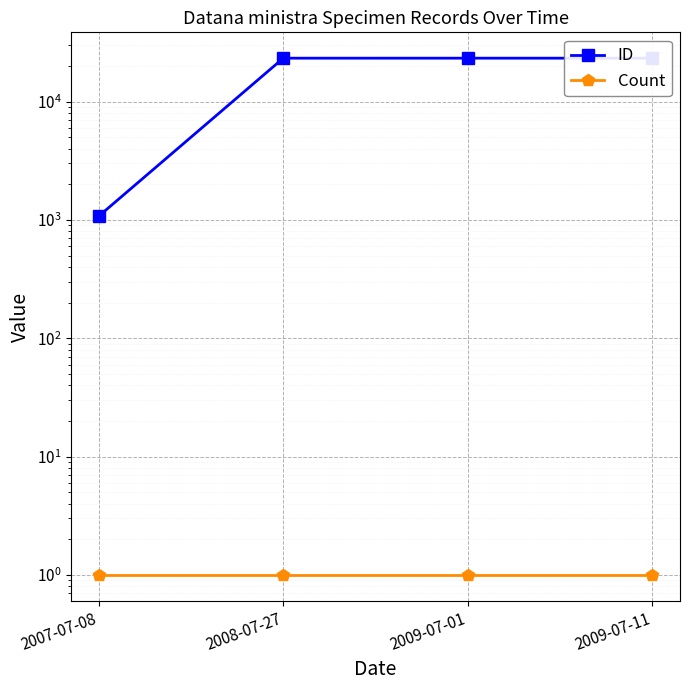

What is the average value of the Count series?

1